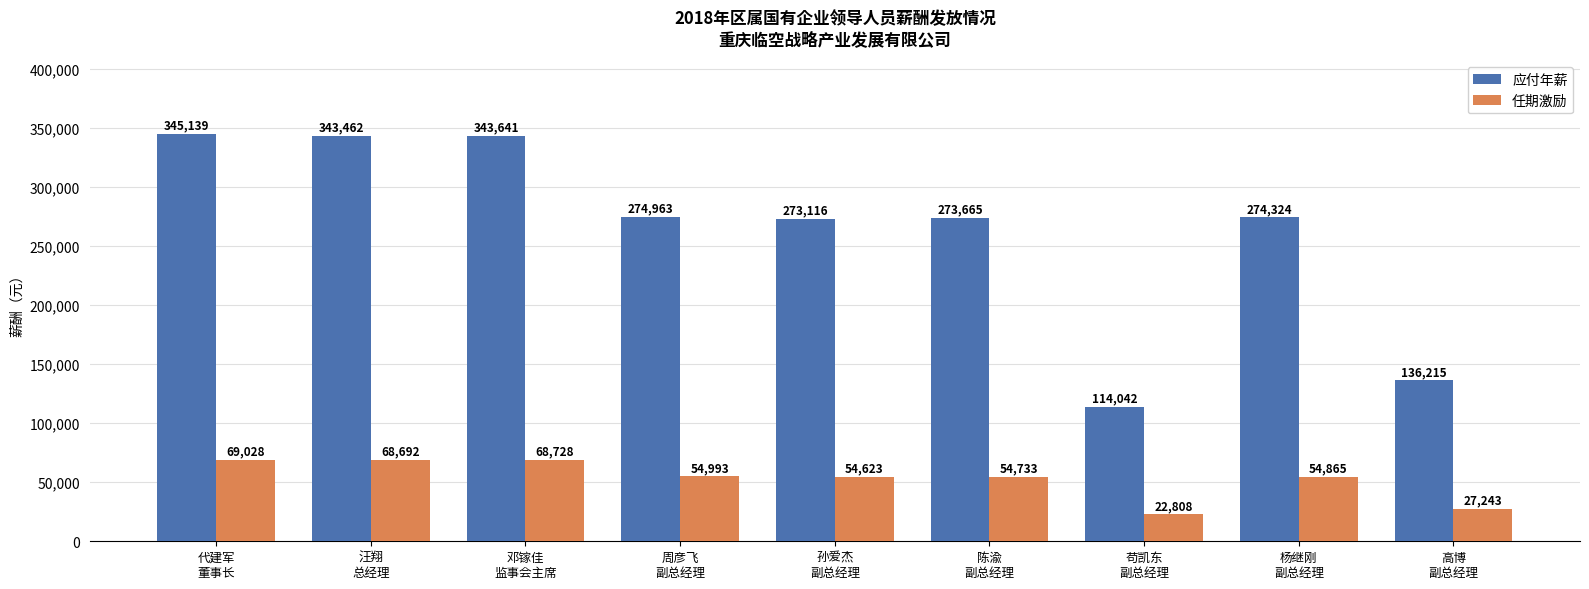

At which label is 任期激励 closest to 45918?

孙爱杰
副总经理